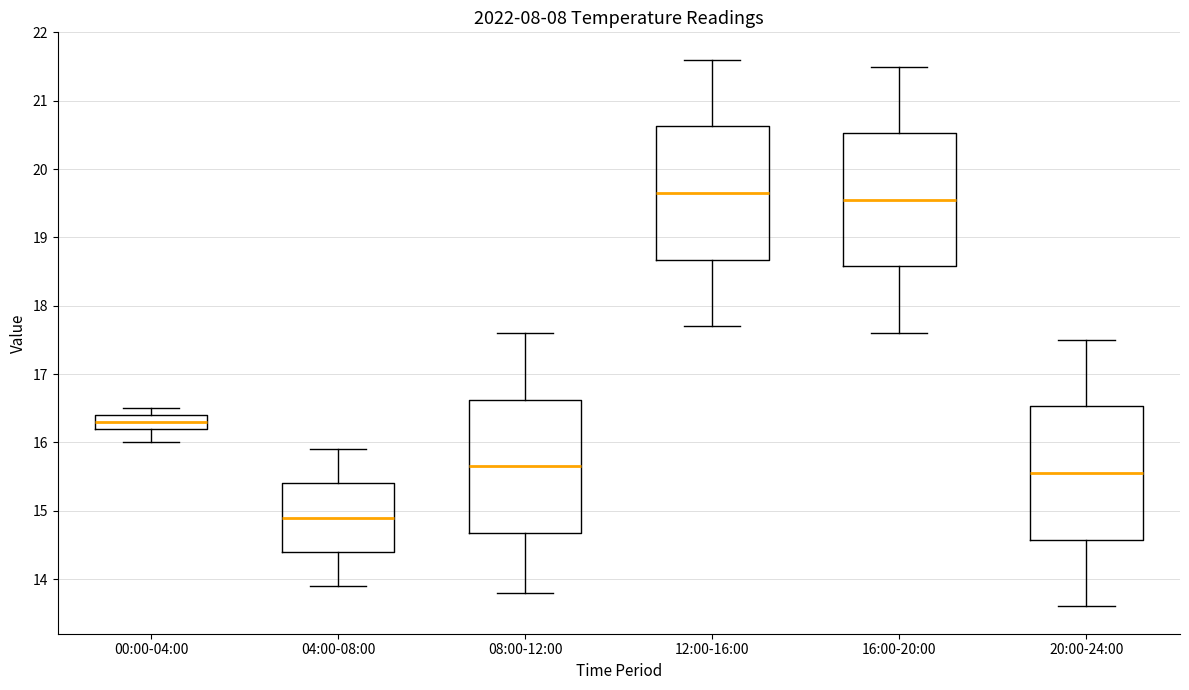

Where does the upper whisker of the box for 04:00-08:00 end on the y-axis? The values are not printed on the chart, so give them approximately, as read against the axis.

15.9